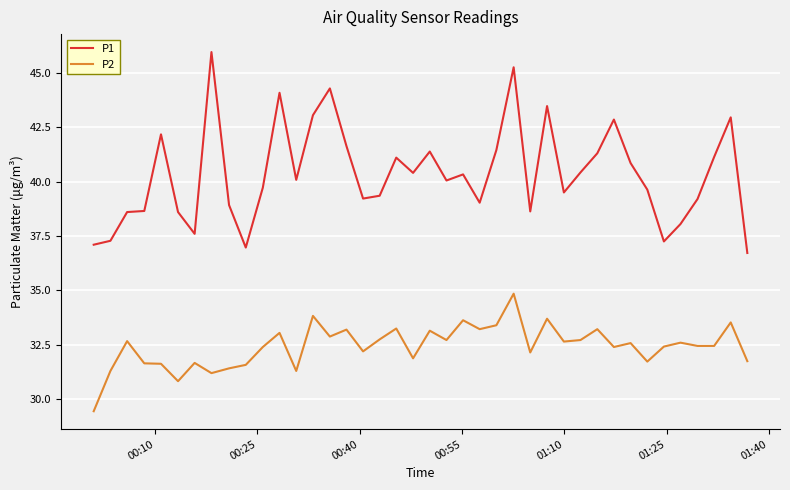

True or false: P1 and P2 intersect in this chart.

False